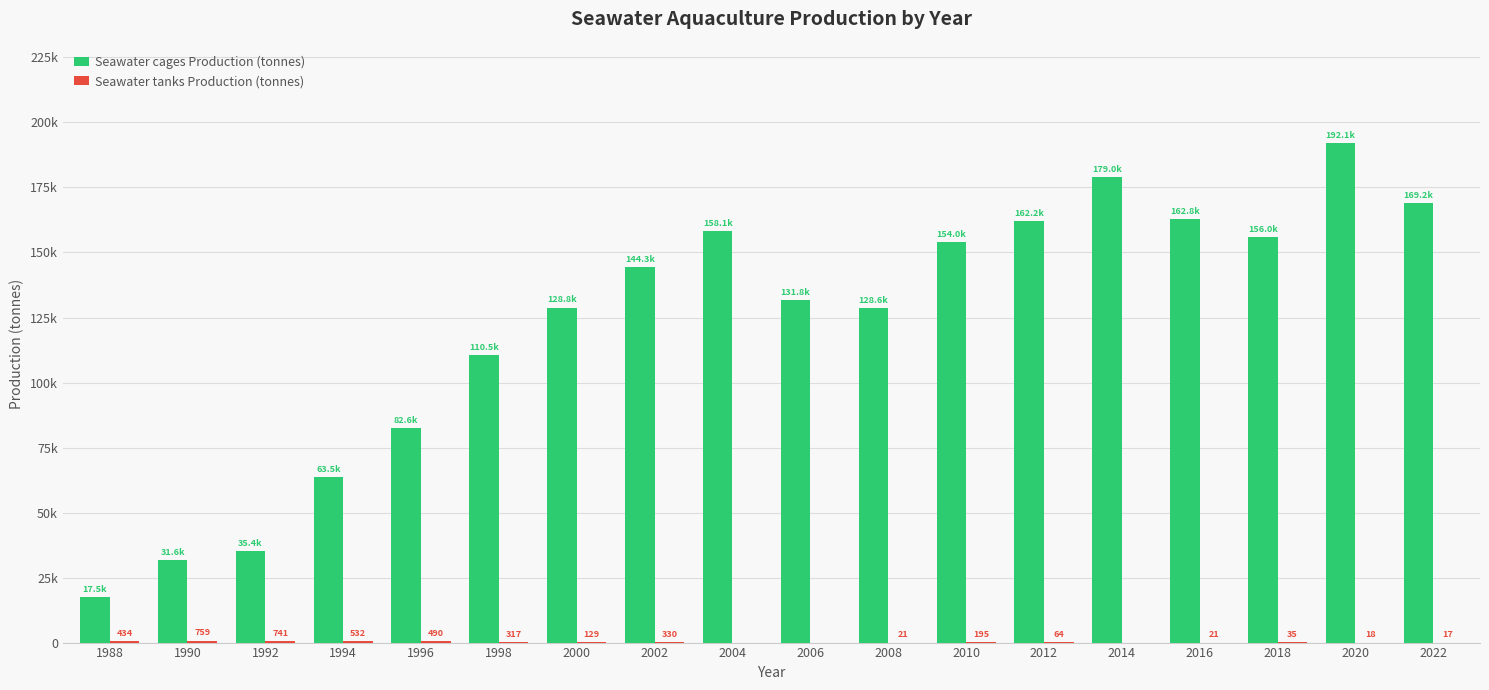

Reading left to right, what are all the values shown in this chart?

Seawater cages Production (tonnes): 17517	31592	35360	63534	82631	110467	128830	144259	158099	131847	128585	153969	162159	179022	162796	155990	192111	169177
Seawater tanks Production (tonnes): 434	759	741	532	490	317	129	330	0	0	21	195	64	0	21	35	18	17